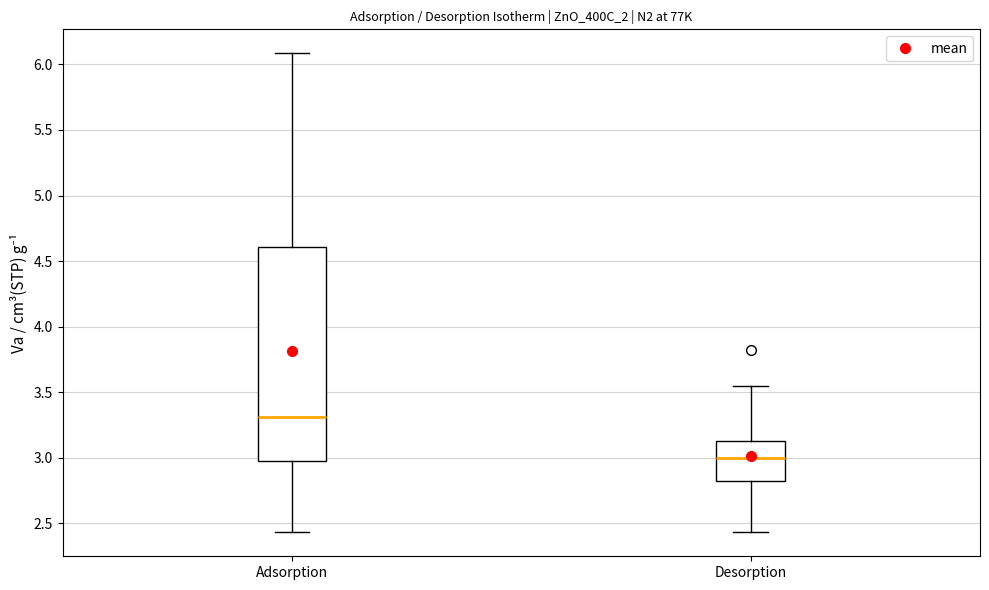

Reading left to right, read every box against the y-axis: the position of its median line, the range the box covers, and the ends of its whiskers. The values are not printed on the chart, so give them approximately, as read against the axis.

Adsorption: median 3.30, box 3.00 to 4.60, whiskers 2.45 to 6.10
Desorption: median 3.00, box 2.80 to 3.15, whiskers 2.45 to 3.55